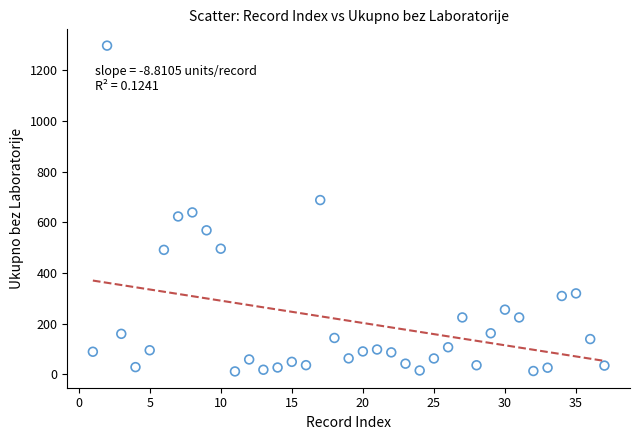

What Y value in the scatter plot is closest to 654?

638.9